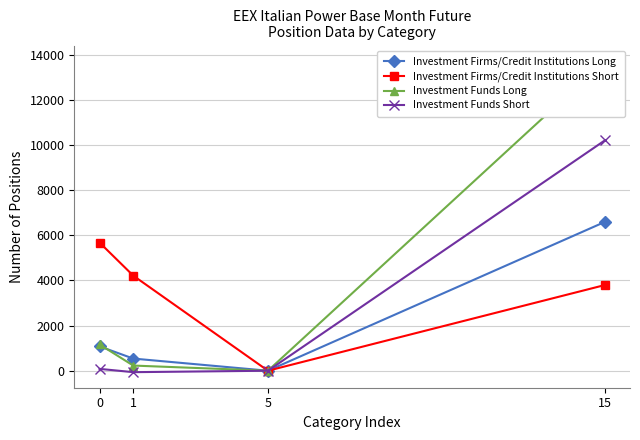

The Investment Firms/Credit Institutions Short series shows 3797 at 15. True or false?

True